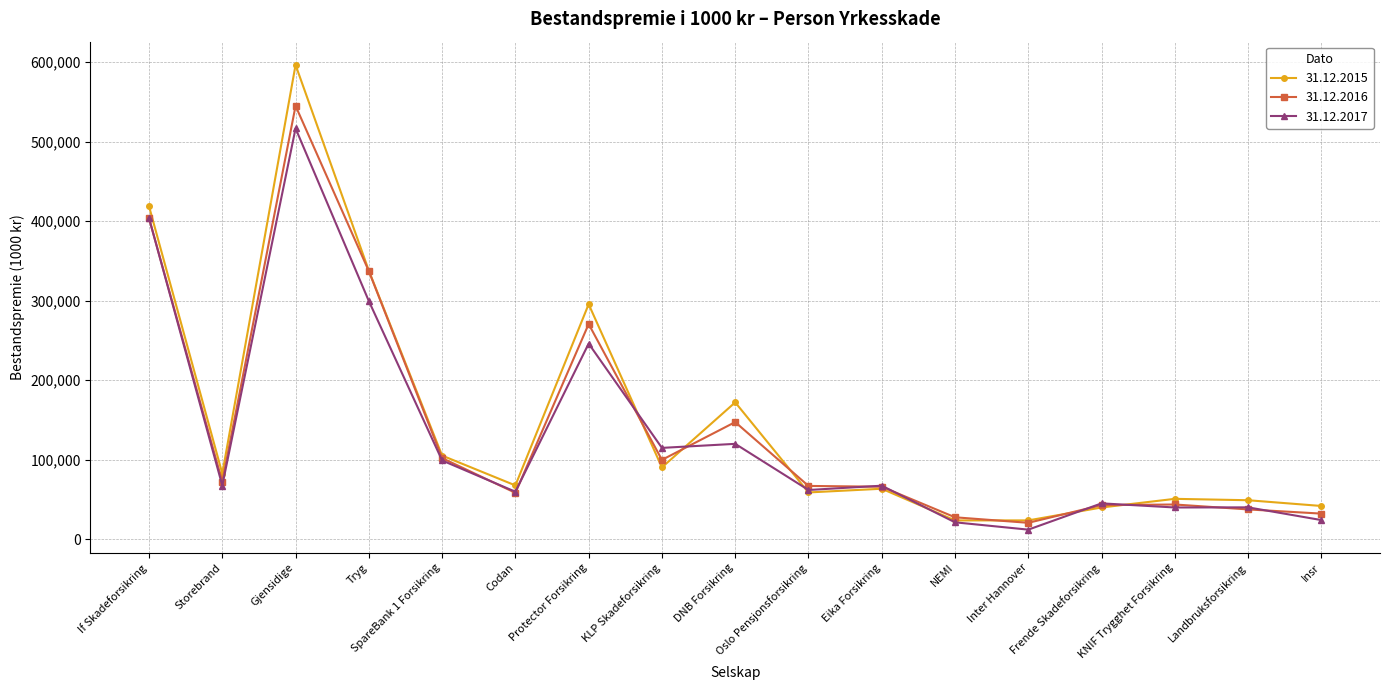

The 31.12.2016 series shows 32217 at Insr. True or false?

True